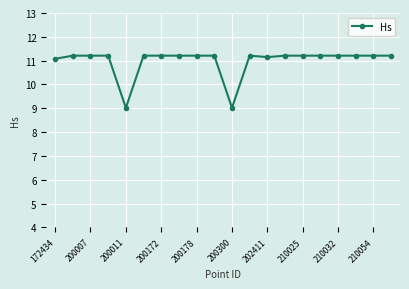

Reading left to right, extract all data points from this chart.

11.1	11.2	11.2	11.2	9.0	11.2	11.2	11.2	11.2	11.2	9.0	11.2	11.2	11.2	11.2	11.2	11.2	11.2	11.2	11.2